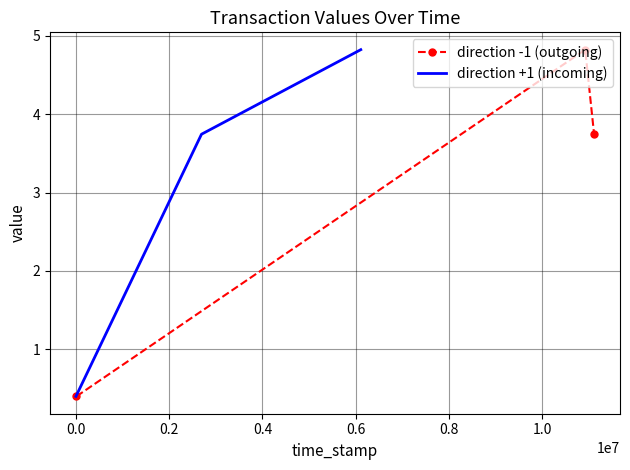

What are all the series names shown in the legend?

direction -1 (outgoing), direction +1 (incoming)